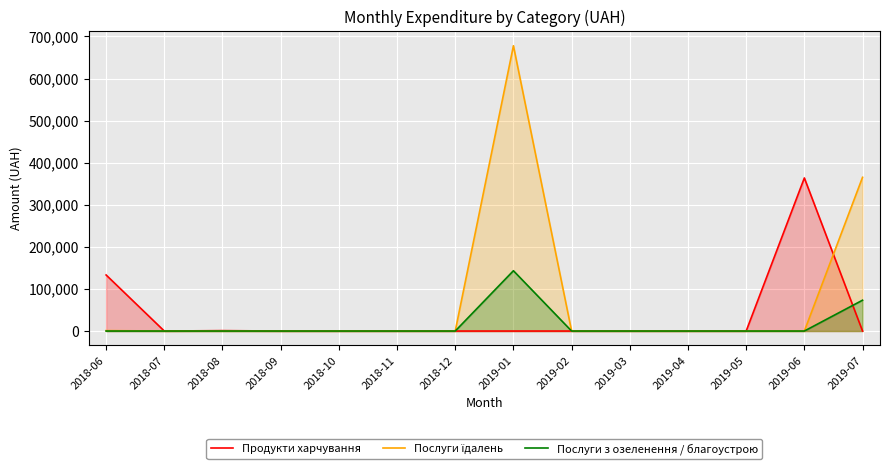

What is the difference between the maximum and second lowest values in the Послуги їдалень series?

677906.4